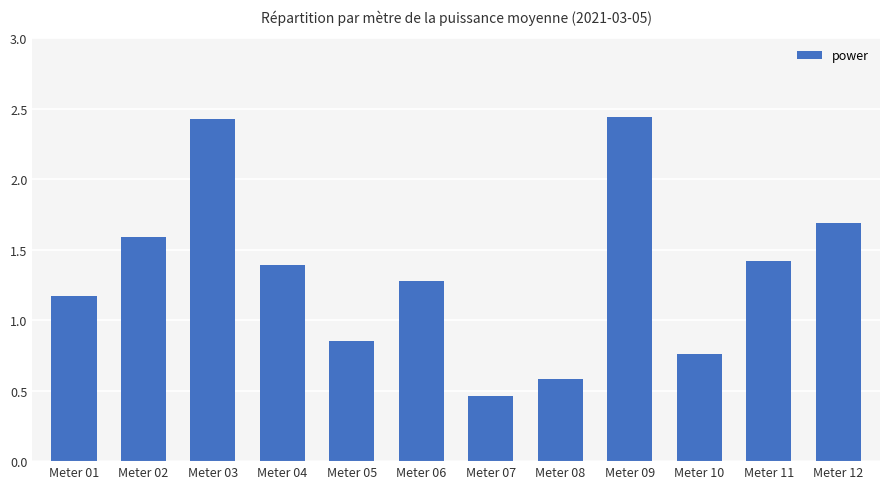

What is the change in value from Meter 07 to Meter 12?

+1.2